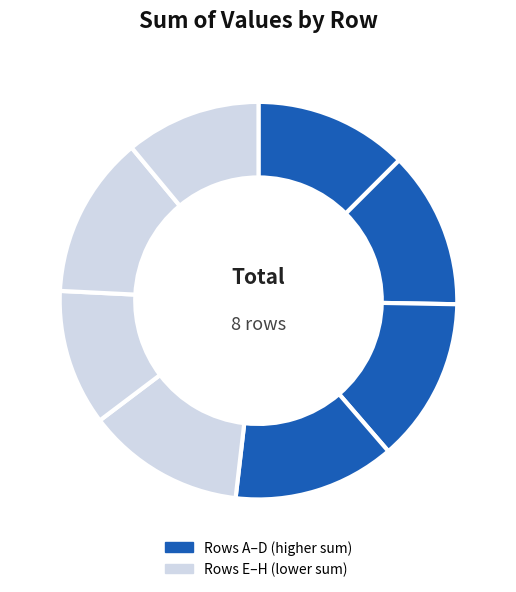

Count the number of slices in the pie.

8